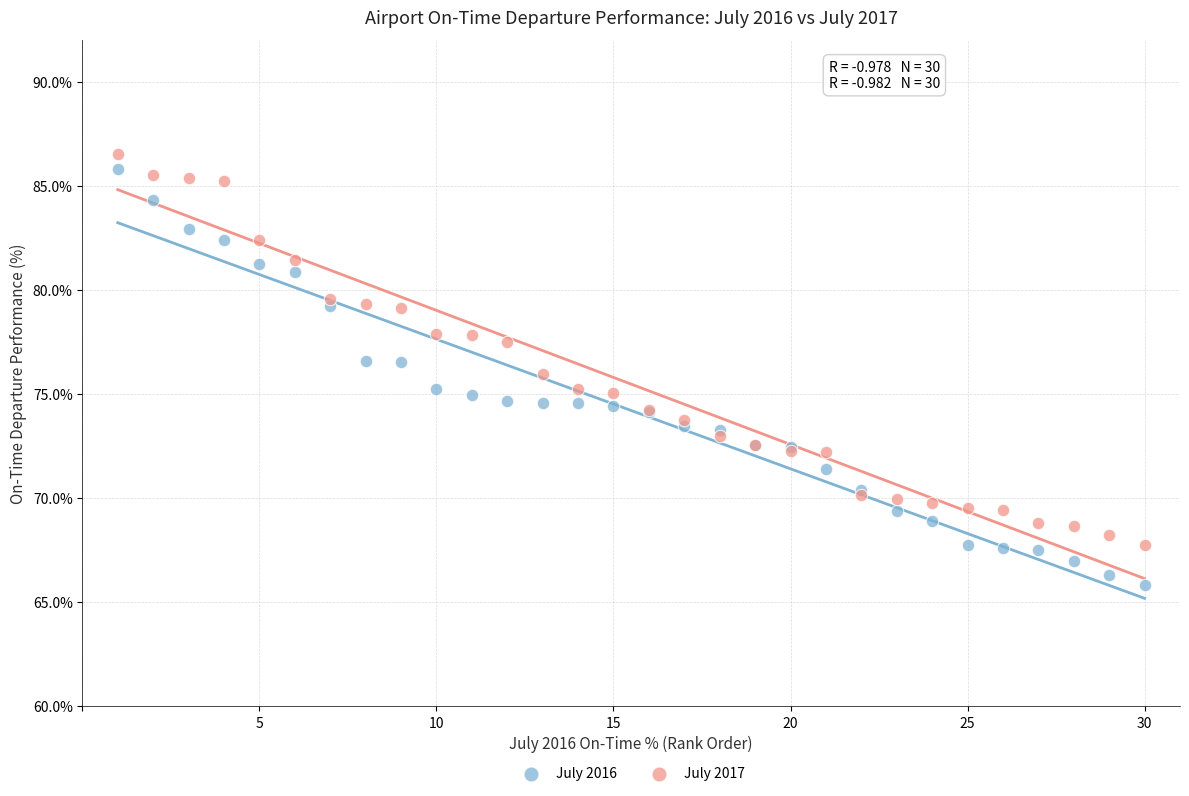

Which series contains the lowest Y value?

July 2016